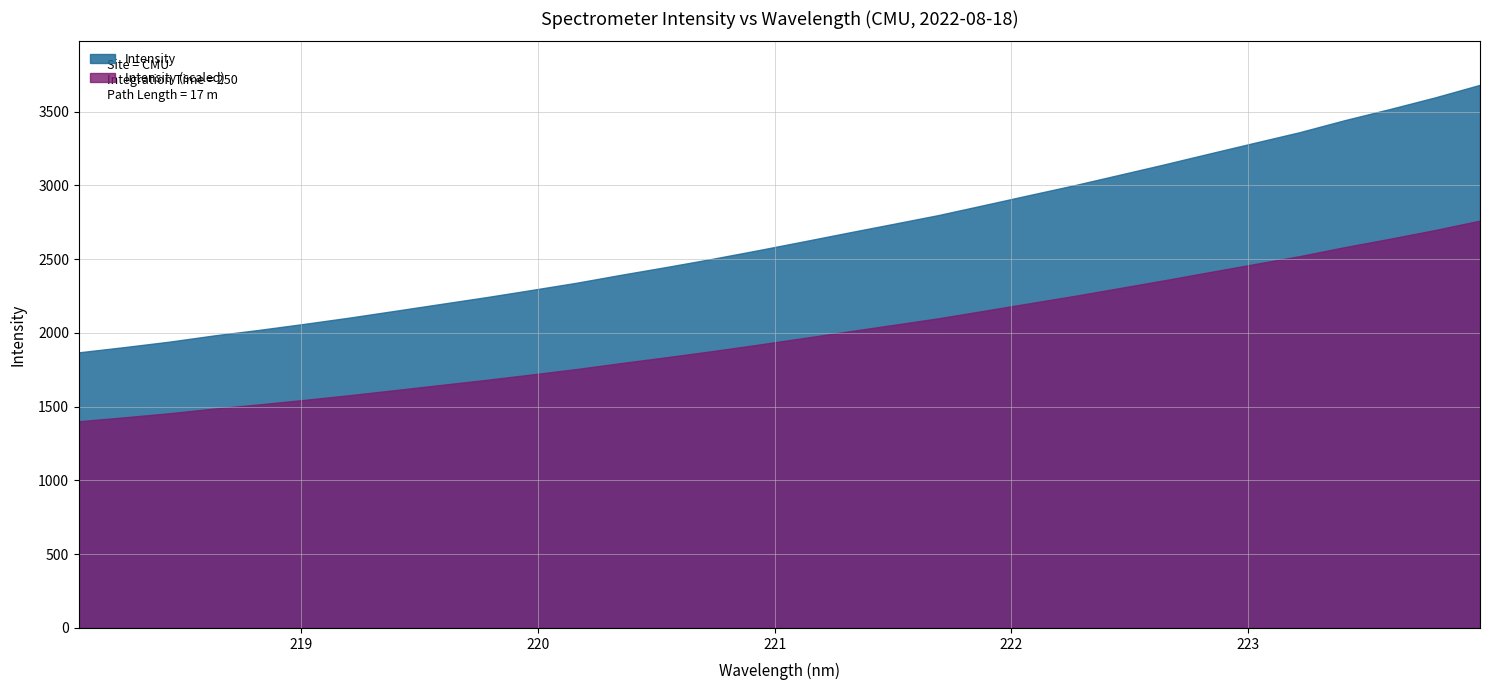

Reading left to right, extract all data points from this chart.

1868.3	1903.5	1940.8	1983.4	2021.2	2062.0	2104.6	2150.3	2196.3	2242.1	2290.5	2340.0	2394.7	2447.4	2501.9	2559.4	2618.9	2679.2	2738.5	2798.4	2865.4	2933.0	3000.0	3070.8	3142.0	3215.4	3288.4	3360.4	3442.0	3517.5	3596.2	3681.8